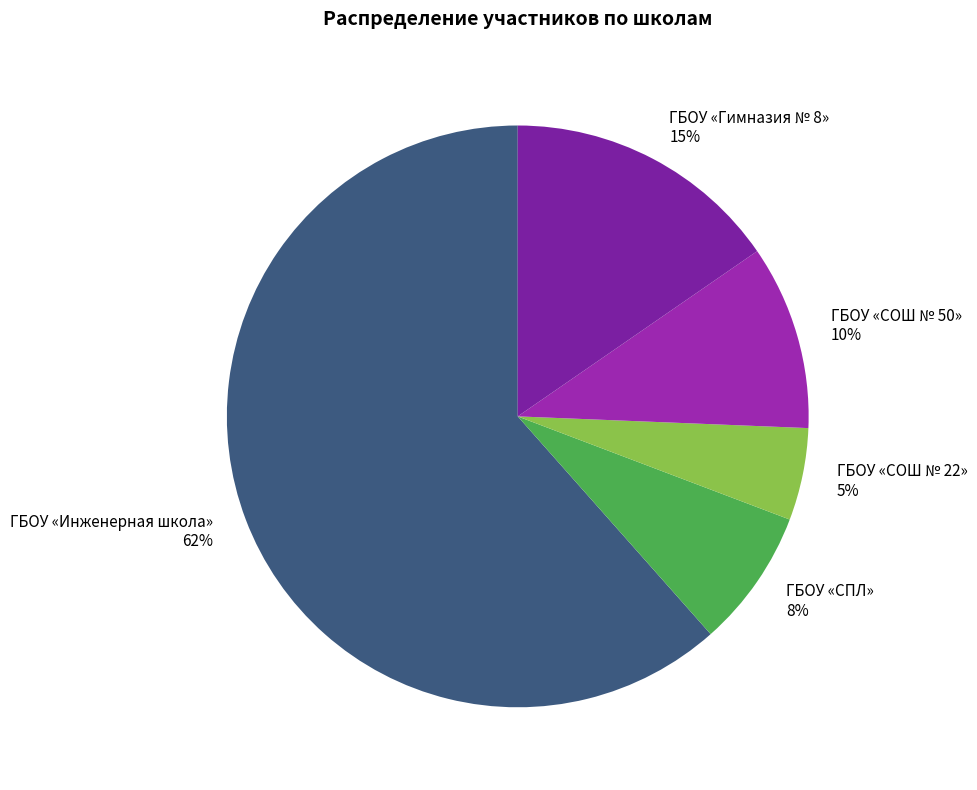

How many segments does this pie chart have?

5